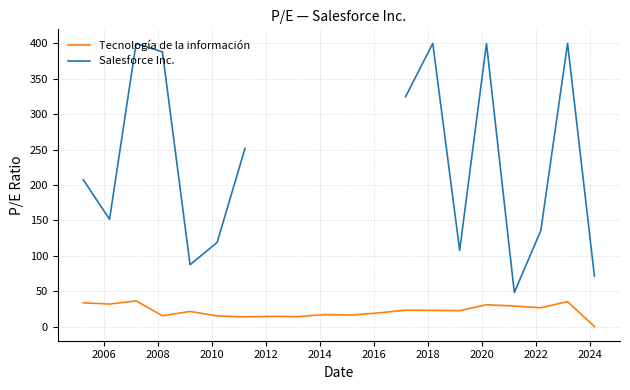

Is the value of Tecnología de la información at 2018 greater than the value of Salesforce Inc. at 14?

No